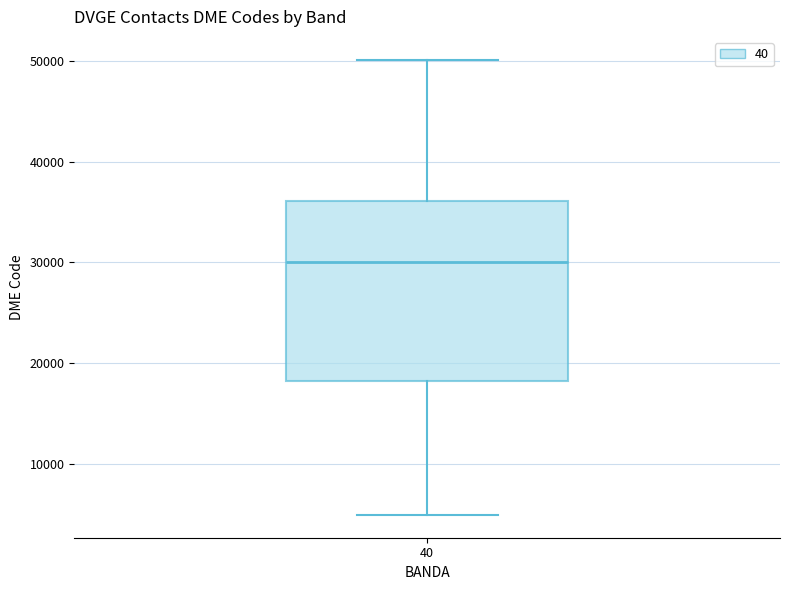

Where does the upper whisker of the box at x = 40 end on the y-axis? The values are not printed on the chart, so give them approximately, as read against the axis.

50000